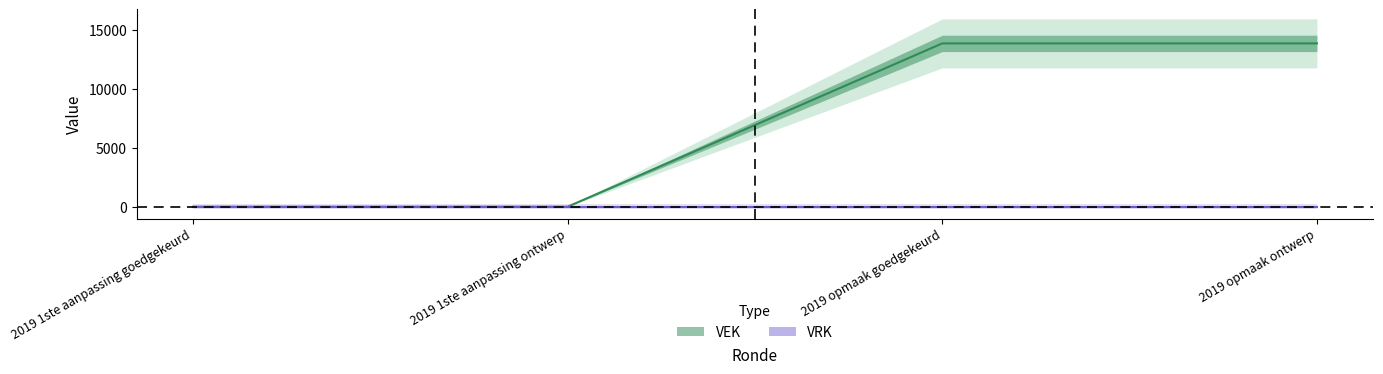

Reading right to left, transcribe all the data shown in this chart.

13860	13860	0	0